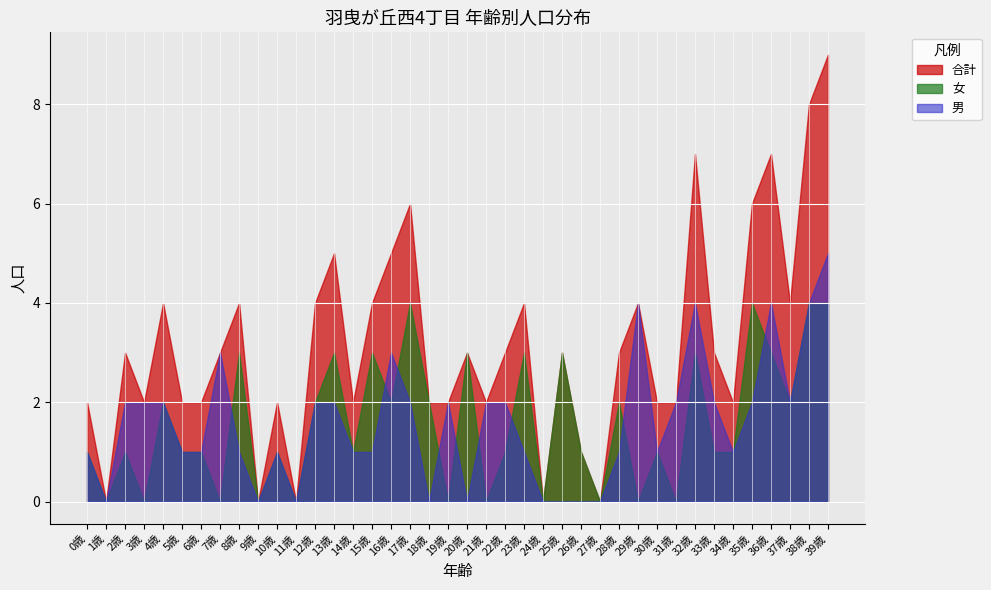

In 男, how many points are higher than both neighbors (excluding endpoints)?

7